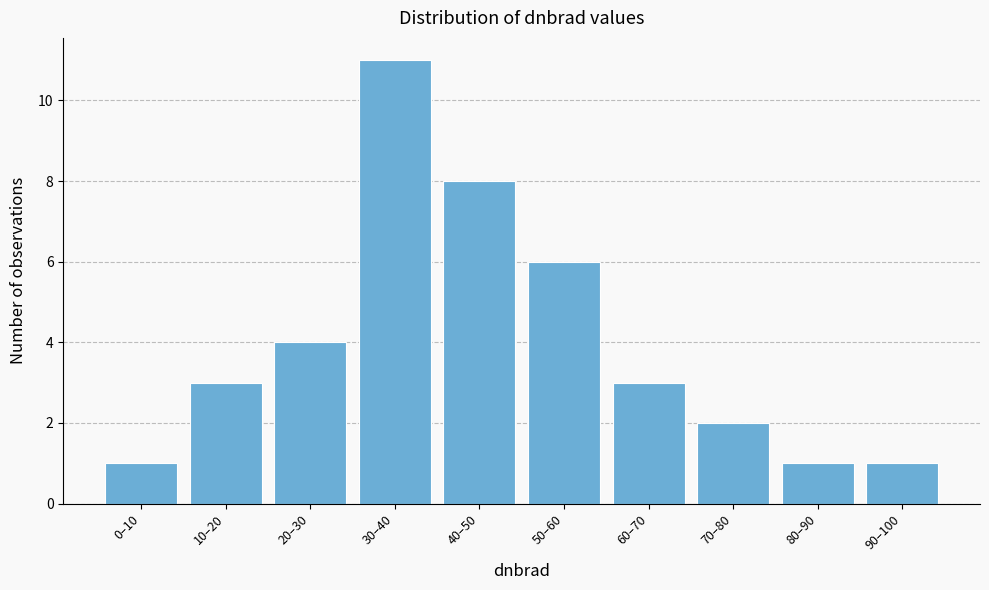

Reading left to right, what are all the values shown in this chart?

0–10=1	10–20=3	20–30=4	30–40=11	40–50=8	50–60=6	60–70=3	70–80=2	80–90=1	90–100=1